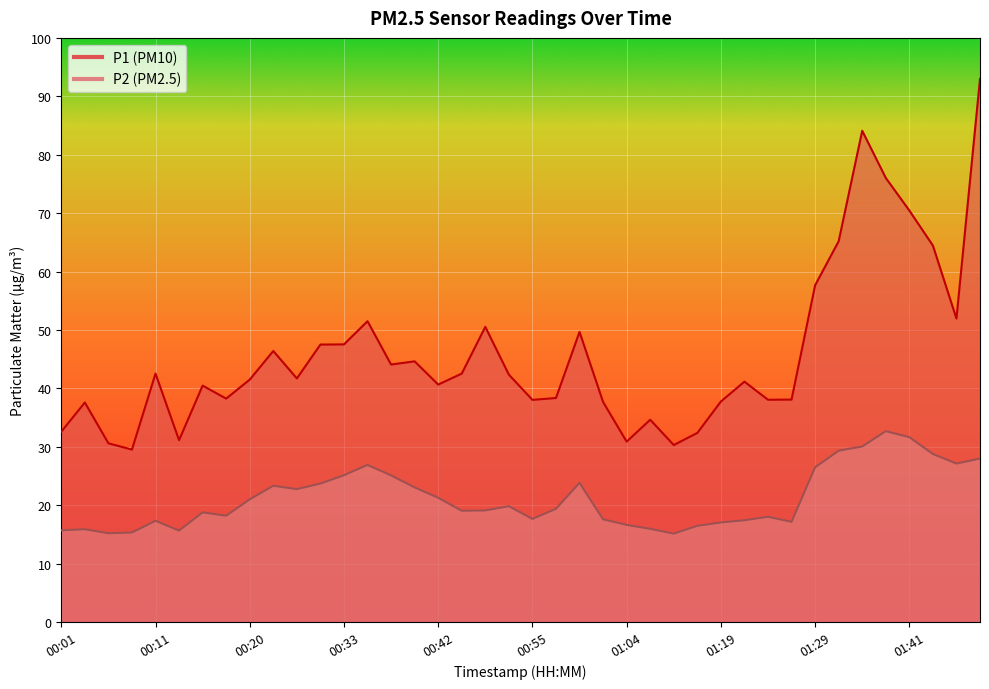

The P1 series shows 64.5 at 01:44. True or false?

True